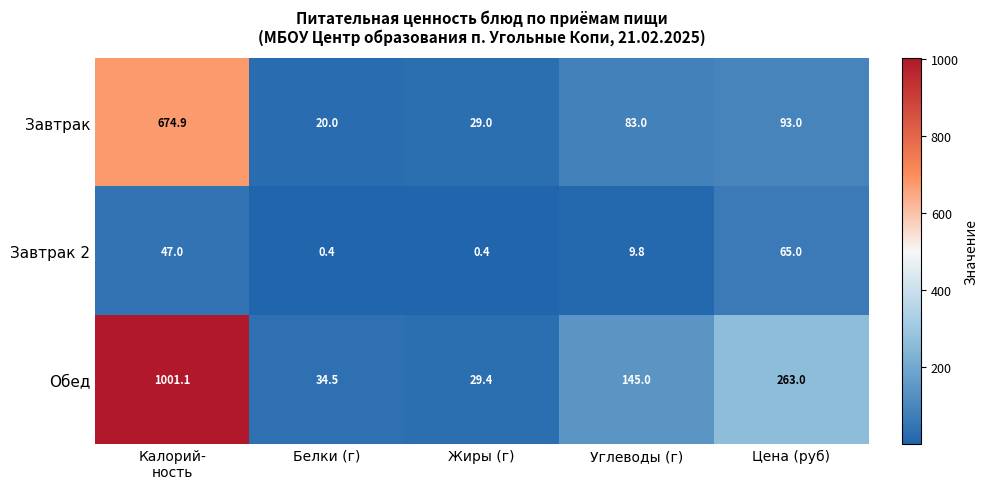

What is the maximum value shown in the chart?

1001.1